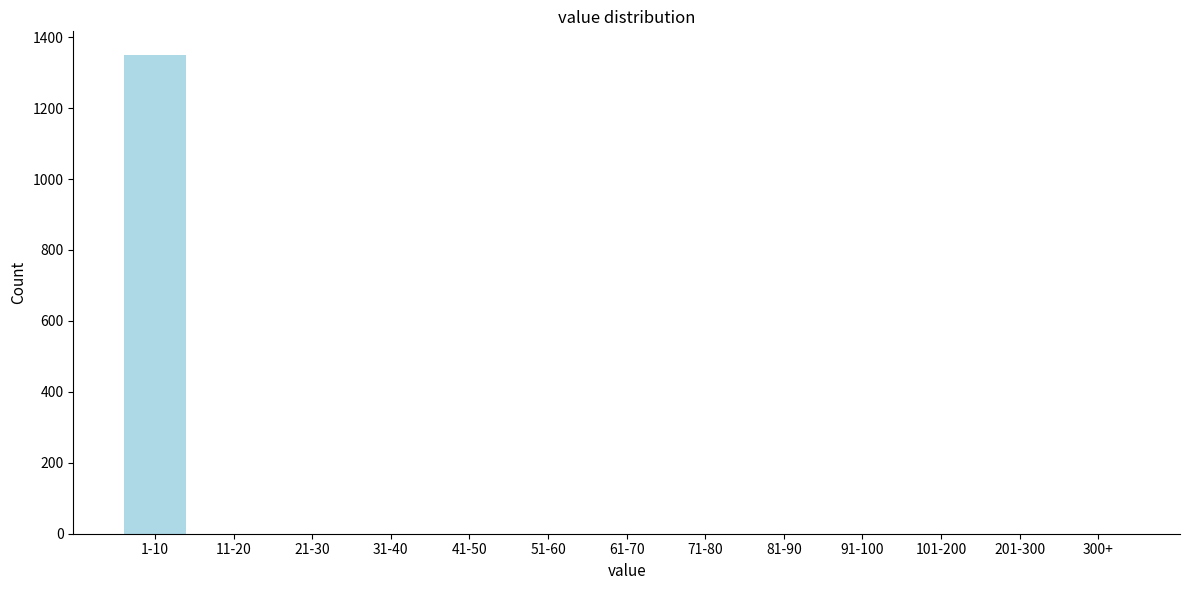

Reading left to right, list all the values displayed in this chart.

1-10=1349	11-20=0	21-30=0	31-40=0	41-50=0	51-60=0	61-70=0	71-80=0	81-90=0	91-100=0	101-200=0	201-300=0	300+=0